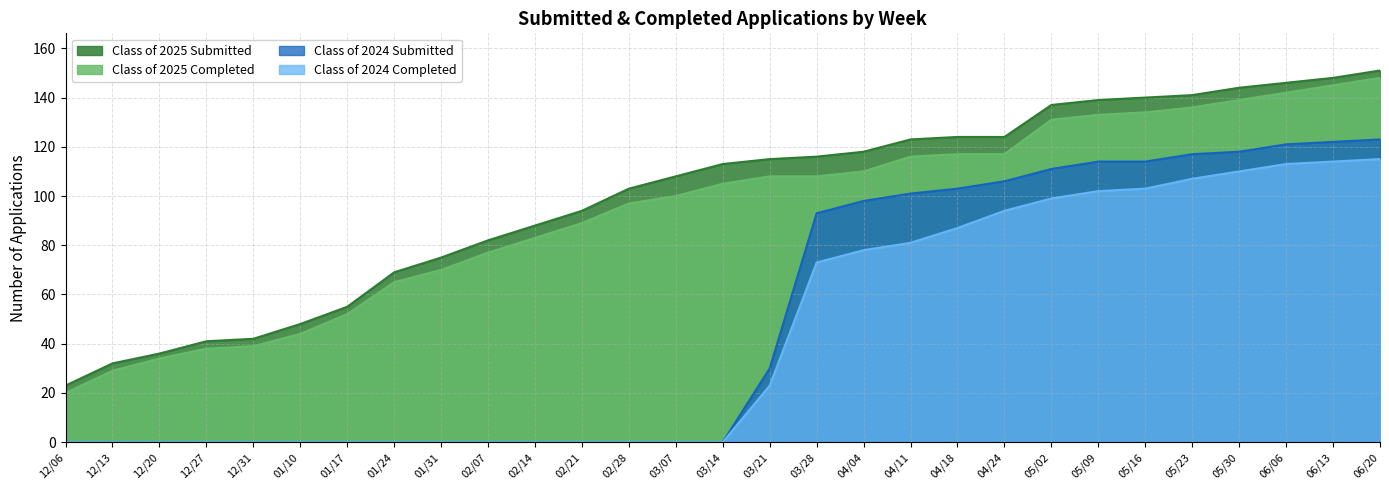

Reading left to right, what are all the values shown in this chart?

Class of 2025 Submitted: 23	32	36	41	42	48	55	69	75	82	88	94	103	108	113	115	116	118	123	124	124	137	139	140	141	144	146	148	151
Class of 2025 Completed: 20	29	34	38	39	44	52	65	70	77	83	89	97	100	105	108	108	110	116	117	117	131	133	134	136	139	142	145	148
Class of 2024 Submitted: 0	0	0	0	0	0	0	0	0	0	0	0	0	0	0	30	93	98	101	103	106	111	114	114	117	118	121	122	123
Class of 2024 Completed: 0	0	0	0	0	0	0	0	0	0	0	0	0	0	0	23	73	78	81	87	94	99	102	103	107	110	113	114	115